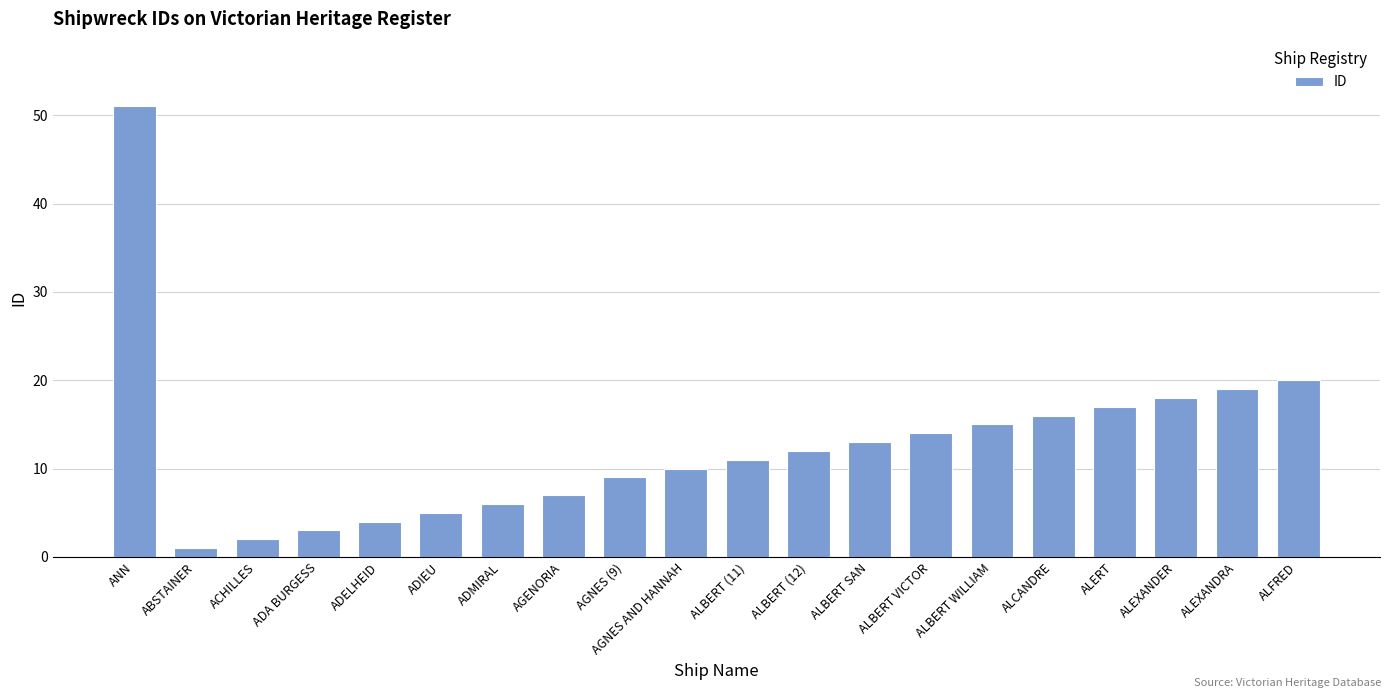

Reading left to right, what are all the values shown in this chart?

ANN=51	ABSTAINER=1	ACHILLES=2	ADA BURGESS=3	ADELHEID=4	ADIEU=5	ADMIRAL=6	AGENORIA=7	AGNES (9)=9	AGNES AND HANNAH=10	ALBERT (11)=11	ALBERT (12)=12	ALBERT SAN=13	ALBERT VICTOR=14	ALBERT WILLIAM=15	ALCANDRE=16	ALERT=17	ALEXANDER=18	ALEXANDRA=19	ALFRED=20